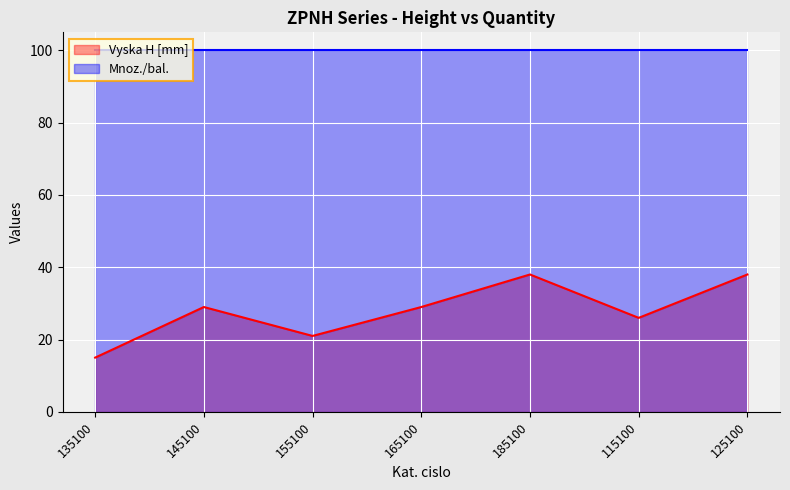

Is it true that the value at 145100 is 29?

True